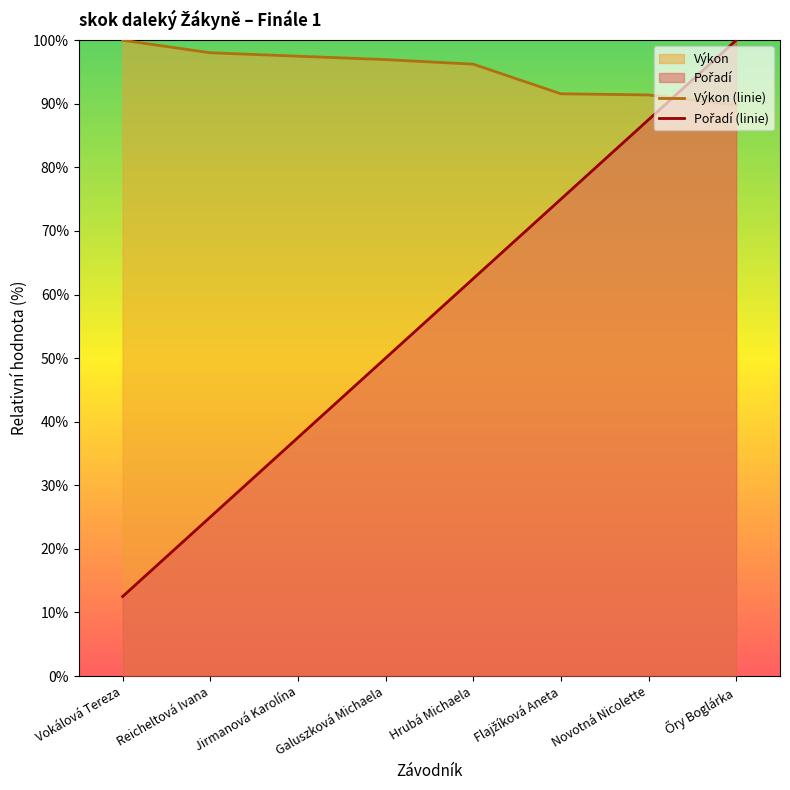

Is it true that Pořadí (linie) equals 20.5 at Vokálová Tereza?

False